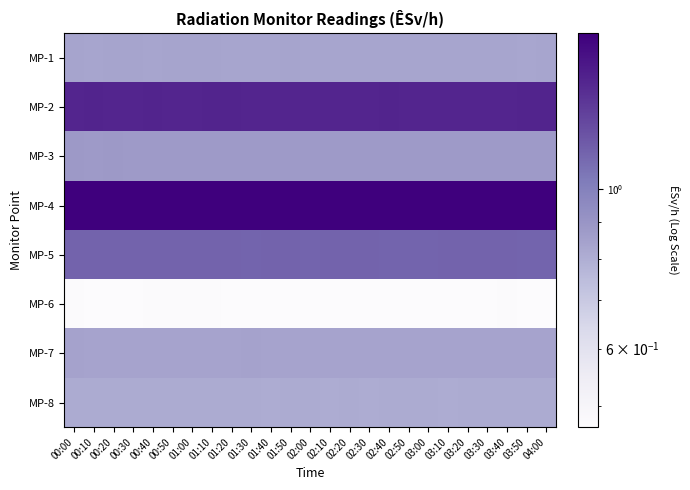

Reading left to right, transcribe all the data shown in this chart.

MP-1: 00:00=0.8	00:10=0.8	00:20=0.8	00:30=0.8	00:40=0.8	00:50=0.8	01:00=0.8	01:10=0.8	01:20=0.8	01:30=0.8	01:40=0.8	01:50=0.8	02:00=0.8	02:10=0.8	02:20=0.8	02:30=0.8	02:40=0.8	02:50=0.8	03:00=0.8	03:10=0.8	03:20=0.8	03:30=0.8	03:40=0.8	03:50=0.8	04:00=0.8
MP-2: 00:00=1.4	00:10=1.4	00:20=1.4	00:30=1.4	00:40=1.4	00:50=1.4	01:00=1.4	01:10=1.4	01:20=1.4	01:30=1.4	01:40=1.4	01:50=1.4	02:00=1.4	02:10=1.4	02:20=1.4	02:30=1.4	02:40=1.4	02:50=1.4	03:00=1.4	03:10=1.4	03:20=1.4	03:30=1.4	03:40=1.4	03:50=1.4	04:00=1.4
MP-3: 00:00=0.9	00:10=0.9	00:20=0.9	00:30=0.9	00:40=0.9	00:50=0.9	01:00=0.9	01:10=0.9	01:20=0.9	01:30=0.9	01:40=0.9	01:50=0.9	02:00=0.9	02:10=0.9	02:20=0.9	02:30=0.9	02:40=0.9	02:50=0.9	03:00=0.9	03:10=0.9	03:20=0.9	03:30=0.9	03:40=0.9	03:50=0.9	04:00=0.9
MP-4: 00:00=1.6	00:10=1.6	00:20=1.6	00:30=1.6	00:40=1.6	00:50=1.6	01:00=1.6	01:10=1.6	01:20=1.6	01:30=1.6	01:40=1.6	01:50=1.6	02:00=1.6	02:10=1.6	02:20=1.6	02:30=1.6	02:40=1.6	02:50=1.6	03:00=1.6	03:10=1.6	03:20=1.6	03:30=1.6	03:40=1.6	03:50=1.6	04:00=1.6
MP-5: 00:00=1.1	00:10=1.1	00:20=1.1	00:30=1.1	00:40=1.1	00:50=1.1	01:00=1.1	01:10=1.1	01:20=1.1	01:30=1.1	01:40=1.1	01:50=1.1	02:00=1.1	02:10=1.1	02:20=1.1	02:30=1.1	02:40=1.1	02:50=1.1	03:00=1.1	03:10=1.1	03:20=1.1	03:30=1.1	03:40=1.1	03:50=1.1	04:00=1.1
MP-6: 00:00=0.5	00:10=0.5	00:20=0.5	00:30=0.5	00:40=0.5	00:50=0.5	01:00=0.5	01:10=0.5	01:20=0.5	01:30=0.5	01:40=0.5	01:50=0.5	02:00=0.5	02:10=0.5	02:20=0.5	02:30=0.5	02:40=0.5	02:50=0.5	03:00=0.5	03:10=0.5	03:20=0.5	03:30=0.5	03:40=0.5	03:50=0.5	04:00=0.5
MP-7: 00:00=0.8	00:10=0.8	00:20=0.8	00:30=0.8	00:40=0.8	00:50=0.8	01:00=0.8	01:10=0.8	01:20=0.8	01:30=0.8	01:40=0.8	01:50=0.8	02:00=0.8	02:10=0.8	02:20=0.8	02:30=0.8	02:40=0.8	02:50=0.8	03:00=0.8	03:10=0.8	03:20=0.8	03:30=0.8	03:40=0.8	03:50=0.8	04:00=0.8
MP-8: 00:00=0.8	00:10=0.8	00:20=0.8	00:30=0.8	00:40=0.8	00:50=0.8	01:00=0.8	01:10=0.8	01:20=0.8	01:30=0.8	01:40=0.8	01:50=0.8	02:00=0.8	02:10=0.8	02:20=0.8	02:30=0.8	02:40=0.8	02:50=0.8	03:00=0.8	03:10=0.8	03:20=0.8	03:30=0.8	03:40=0.8	03:50=0.8	04:00=0.8